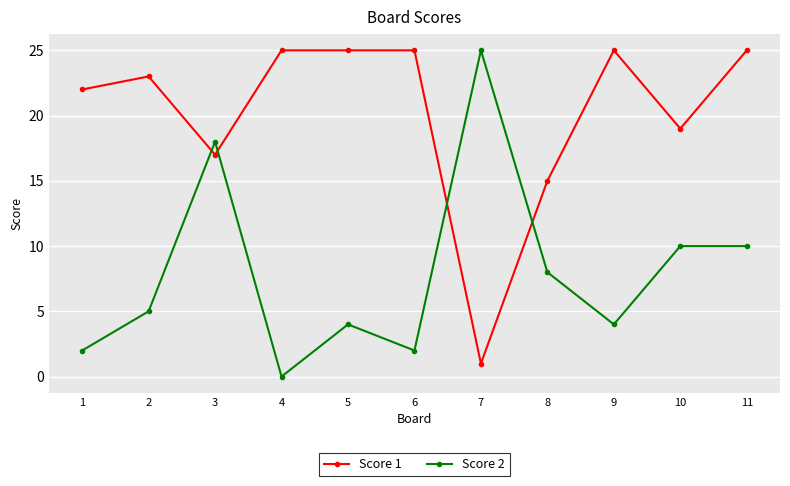

Does the chart display data point markers on the line(s)?

Yes